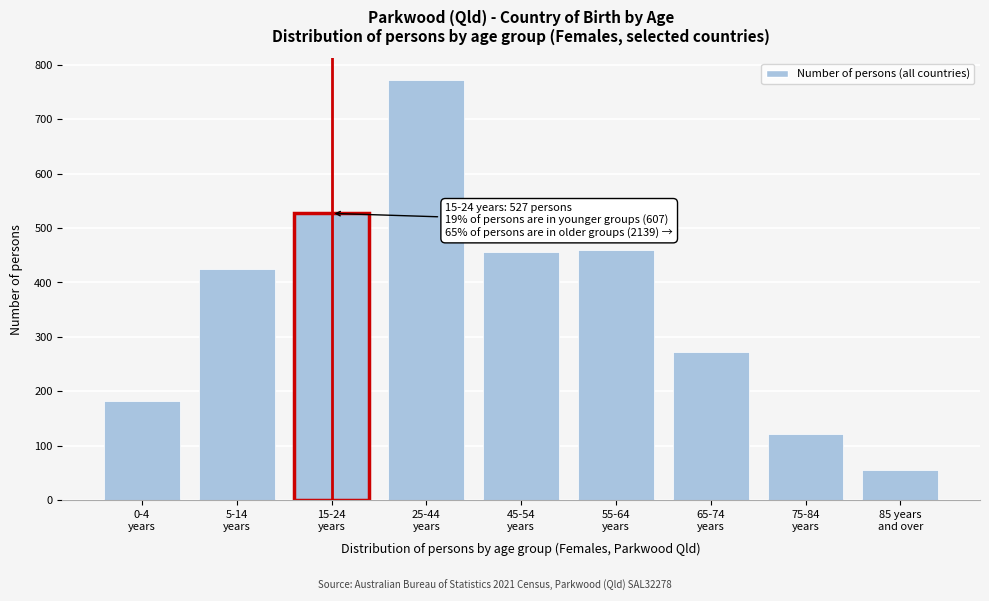

Reading right to left, extract all data points from this chart.

56	122	272	460	456	773	527	425	182